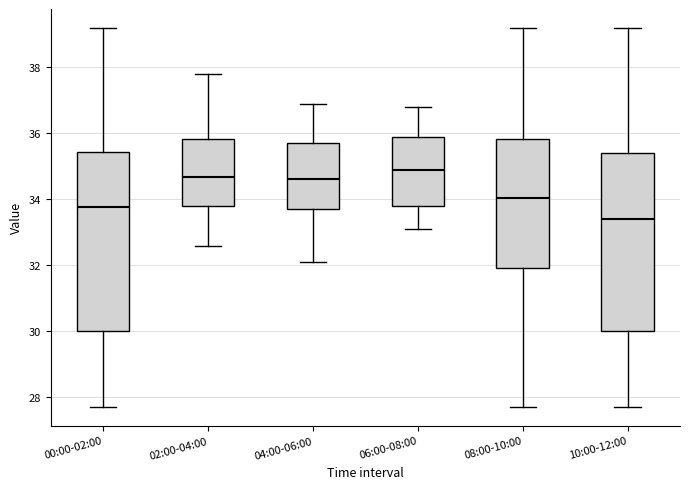

Which box has the highest median line?

06:00-08:00